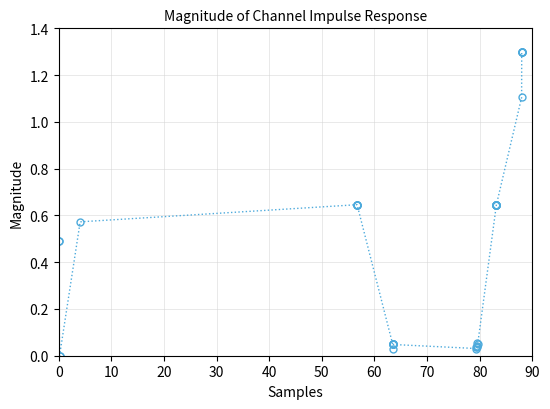

What is the sum of all values?

19.5